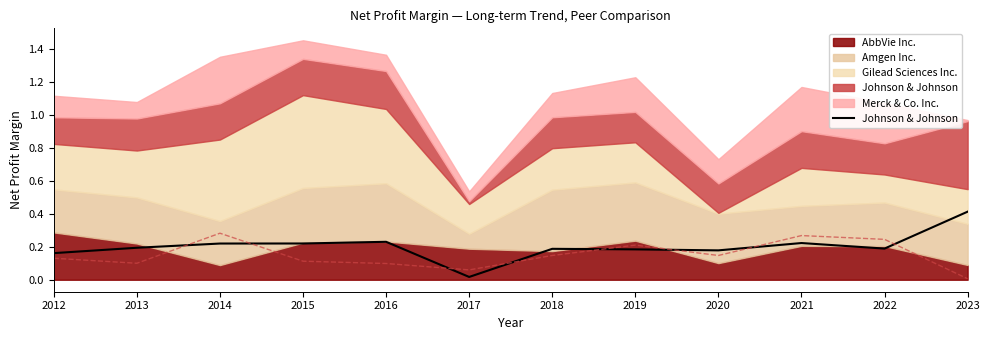

What is the value of the 5th point from the left?

0.2